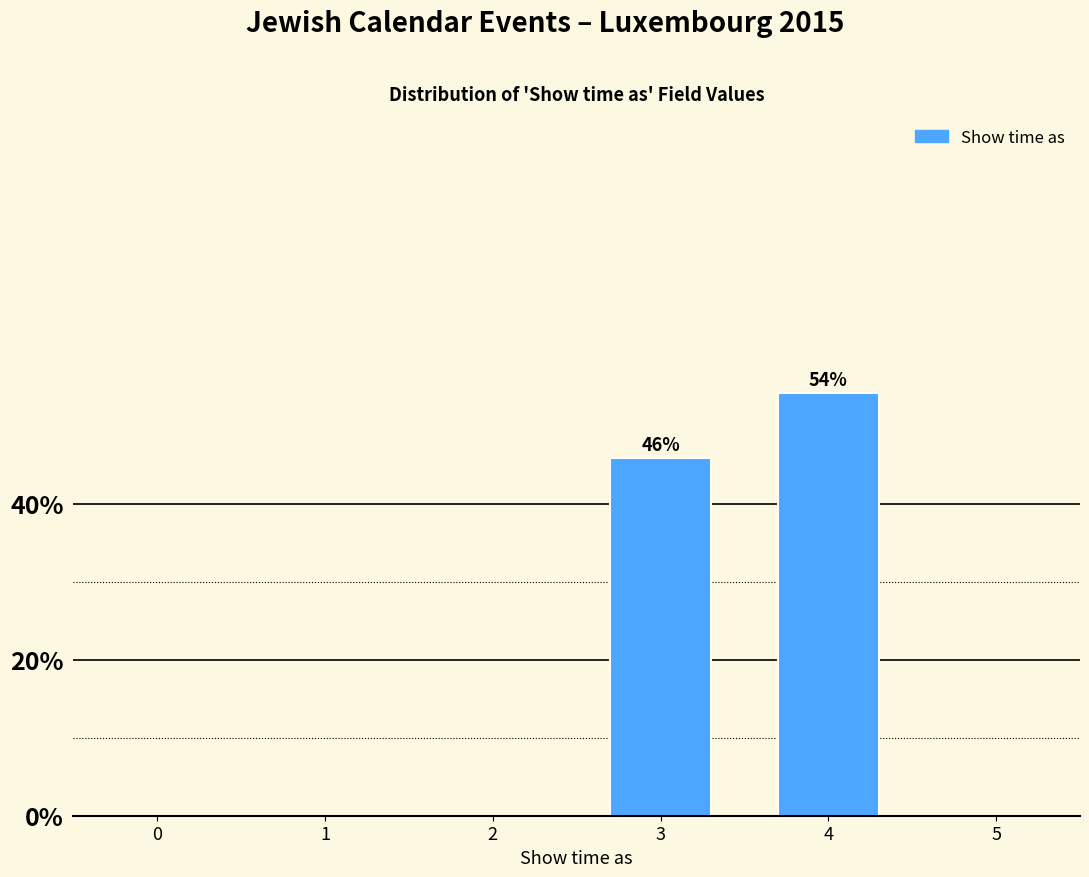

What is the average value?

50.0